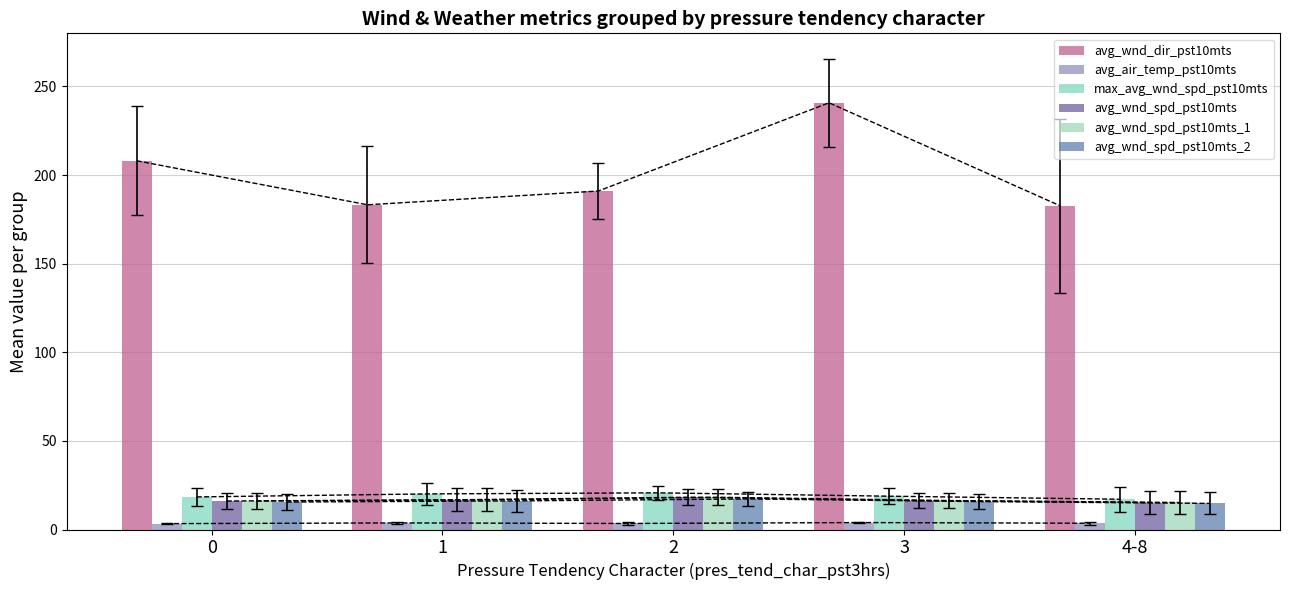

What is the difference between the avg_wnd_spd_pst10mts_2 values at 1 and 2?

1.1